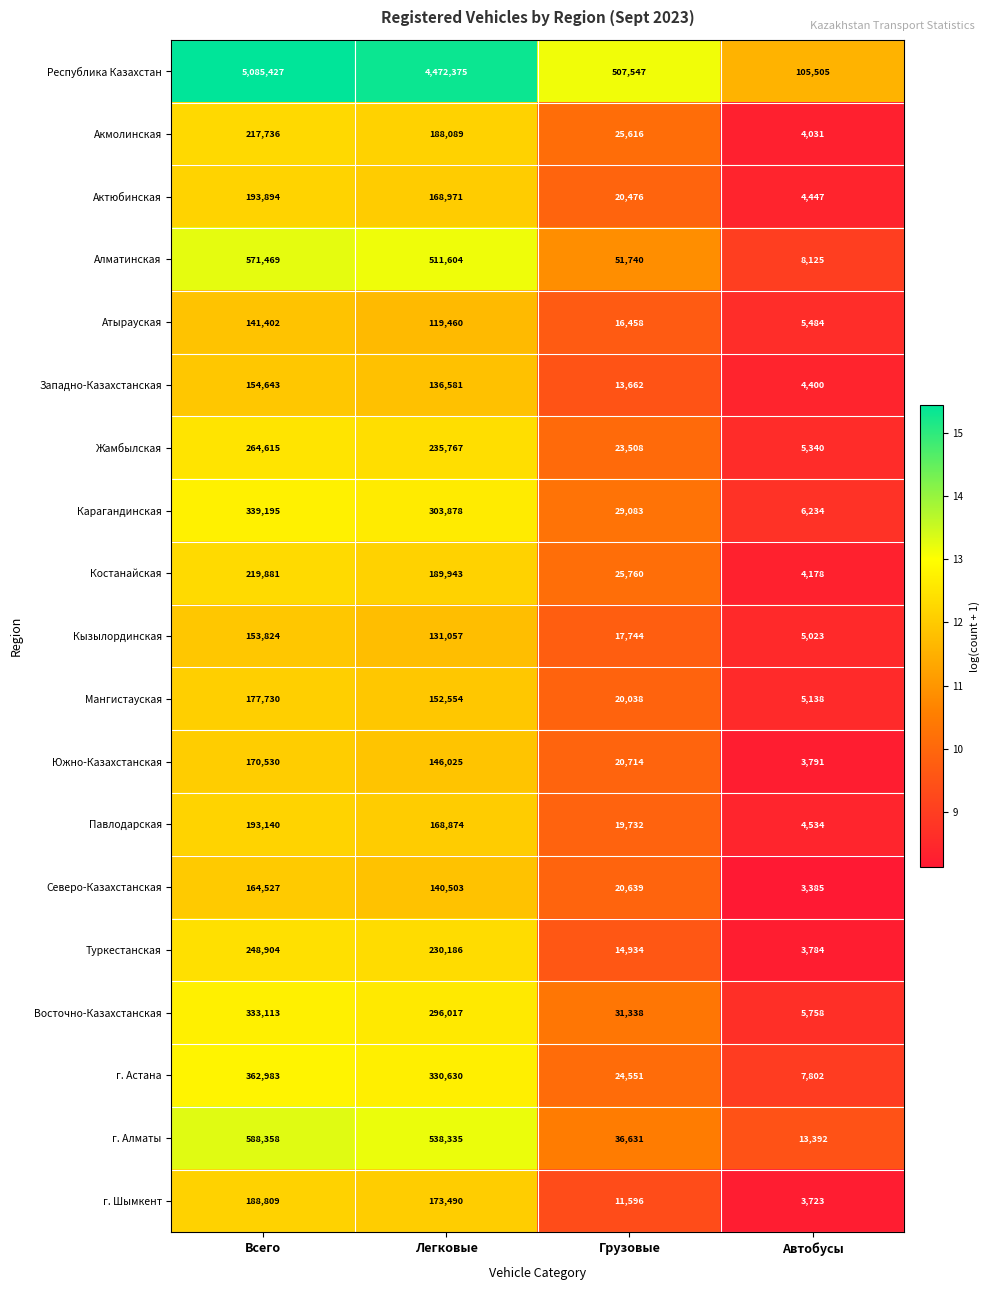

Between Легковые and Грузовые, which series saw the biggest shift?

Республика Казахстан